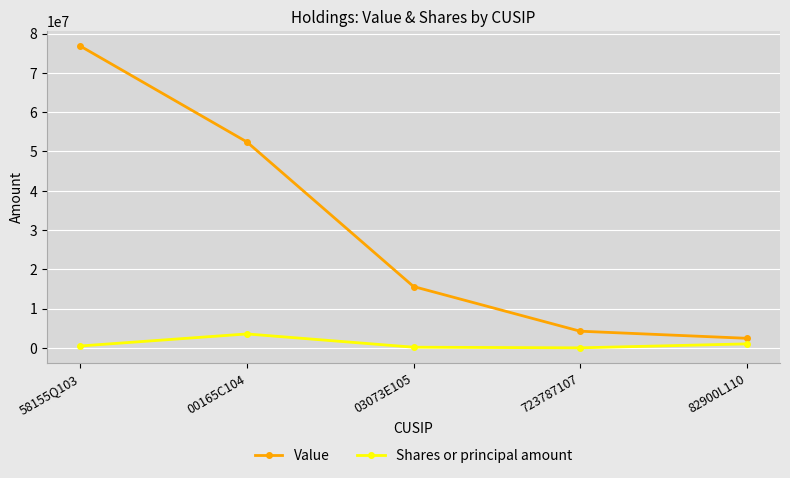

Does the chart display data point markers on the line(s)?

Yes